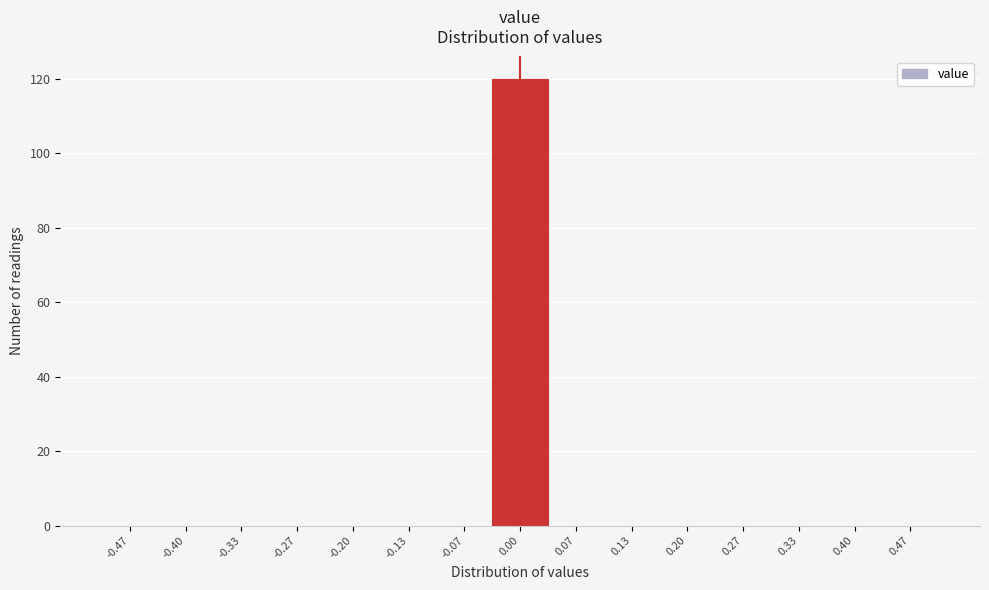

Reading left to right, list every bar in this chart as the range it spans on the x-axis followed by its height. Neither the bar edges nor the heights are printed on the chart, so give them approximately, as read against the axes.

-0.50 to -0.43: 0
-0.43 to -0.37: 0
-0.37 to -0.30: 0
-0.30 to -0.23: 0
-0.23 to -0.17: 0
-0.17 to -0.10: 0
-0.10 to -0.03: 0
-0.03 to 0.03: 120
0.03 to 0.10: 0
0.10 to 0.17: 0
0.17 to 0.23: 0
0.23 to 0.30: 0
0.30 to 0.37: 0
0.37 to 0.43: 0
0.43 to 0.50: 0